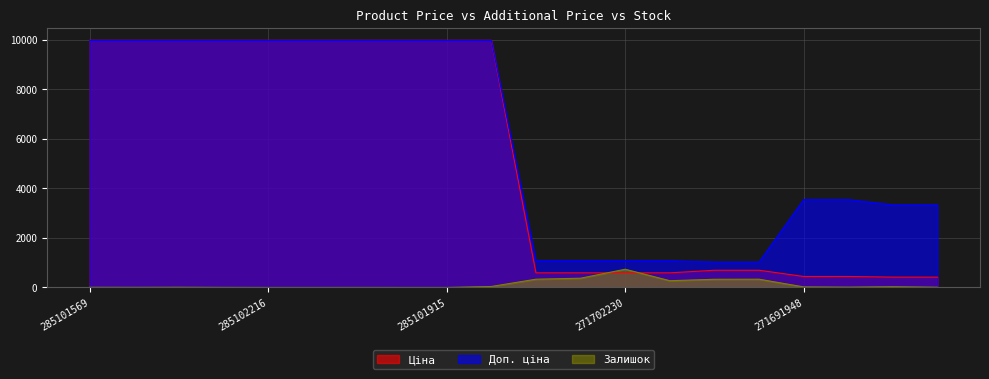

Rank the categories by Залишок value from lowest to highest.

285102216, 285102120, 285101916, 285101915, 285102044, 285102218, 285102221, 285101569, 285102219, 271681942, 271691942, 271691948, 271681948, 285101913, 271702229, 259552213, 271712228, 259552212, 271712227, 271702230